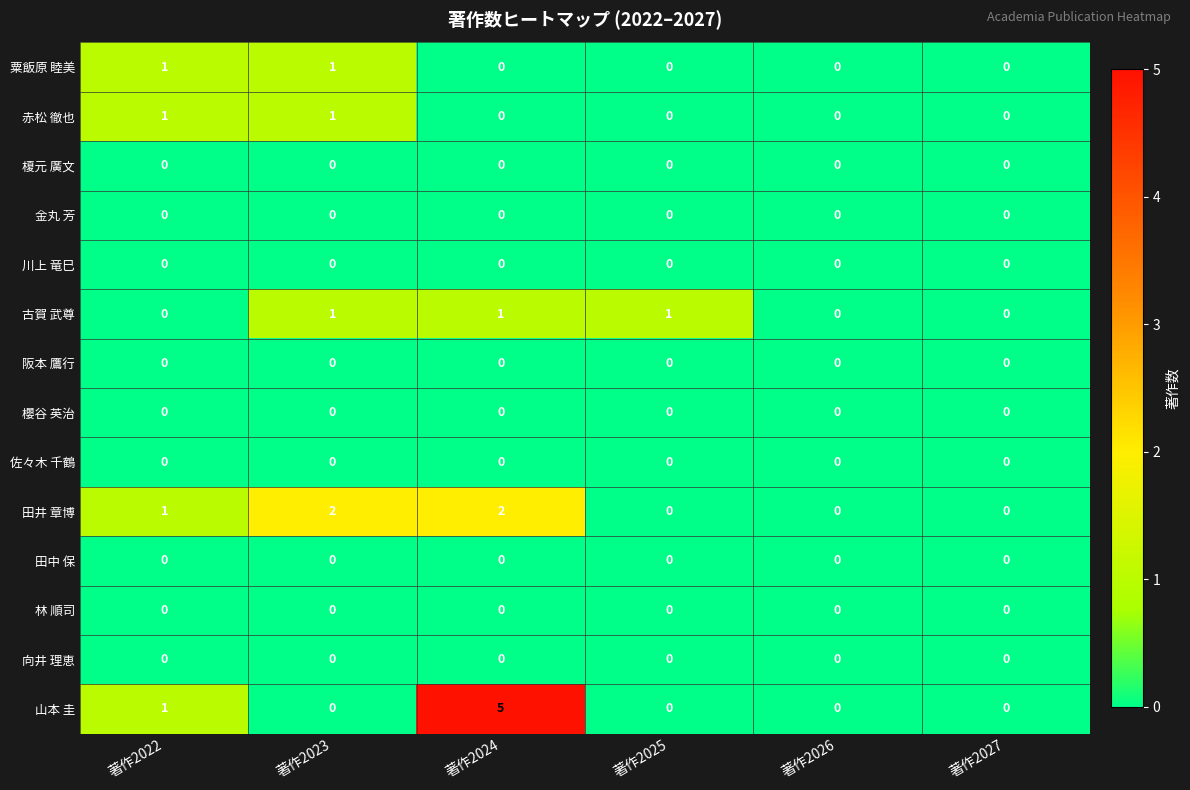

Which series has the widest spread of values?

山本 圭